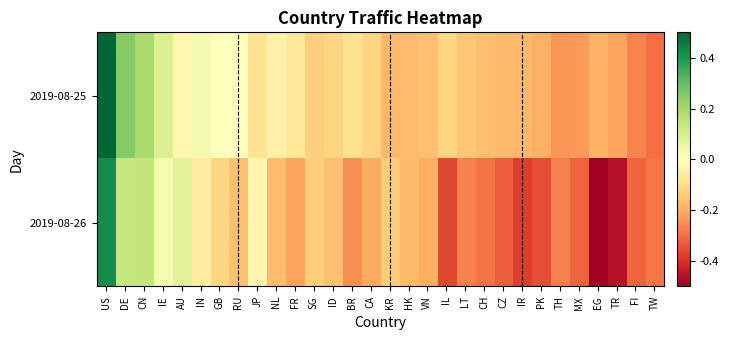

What is the minimum value shown in the chart?

-0.5